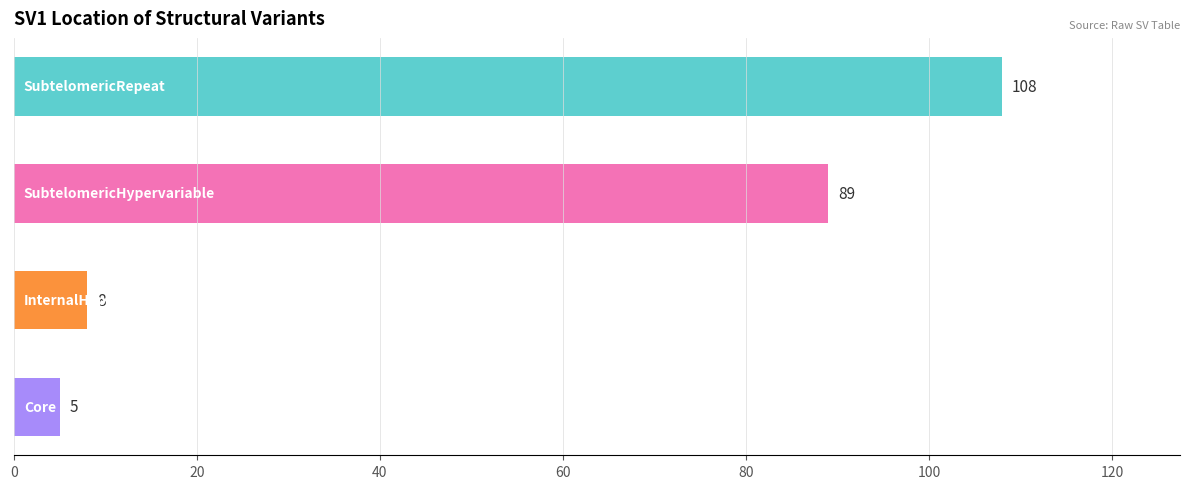

How many values are below 89?

2